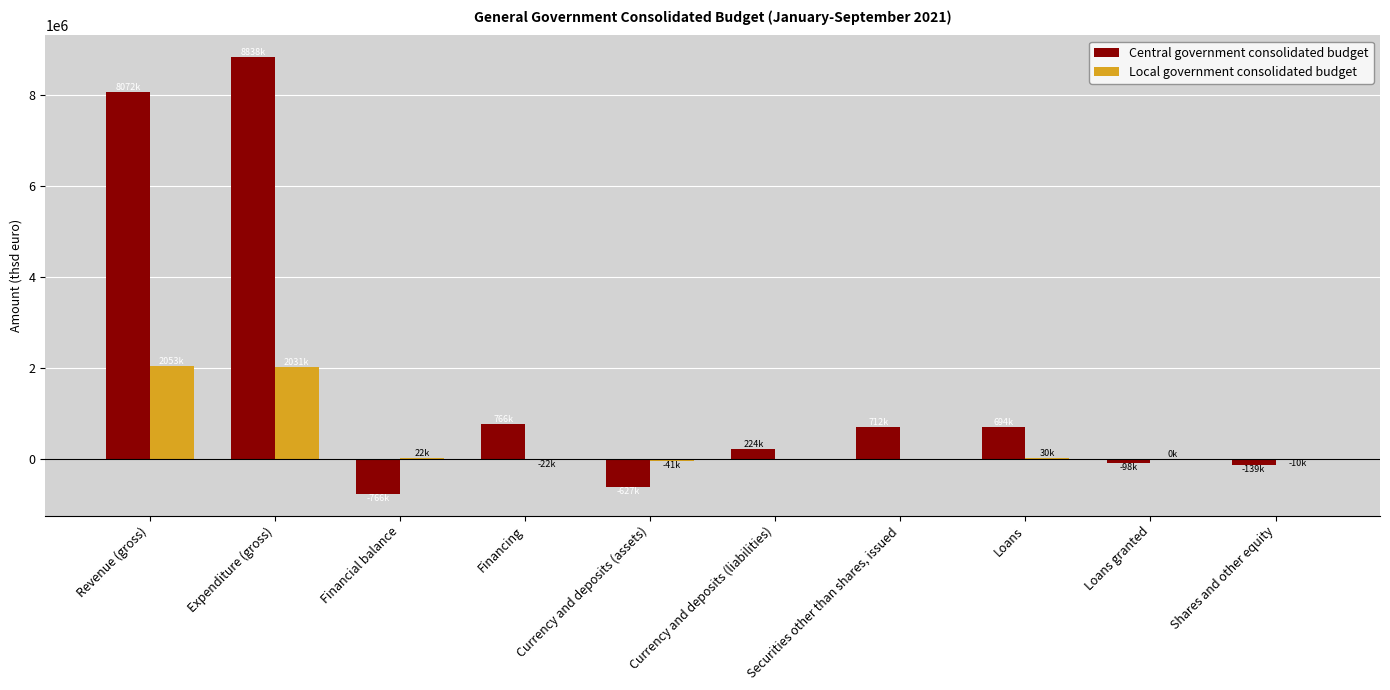

Between Expenditure (gross) and Currency and deposits (assets), which series saw the biggest shift?

Central government consolidated budget